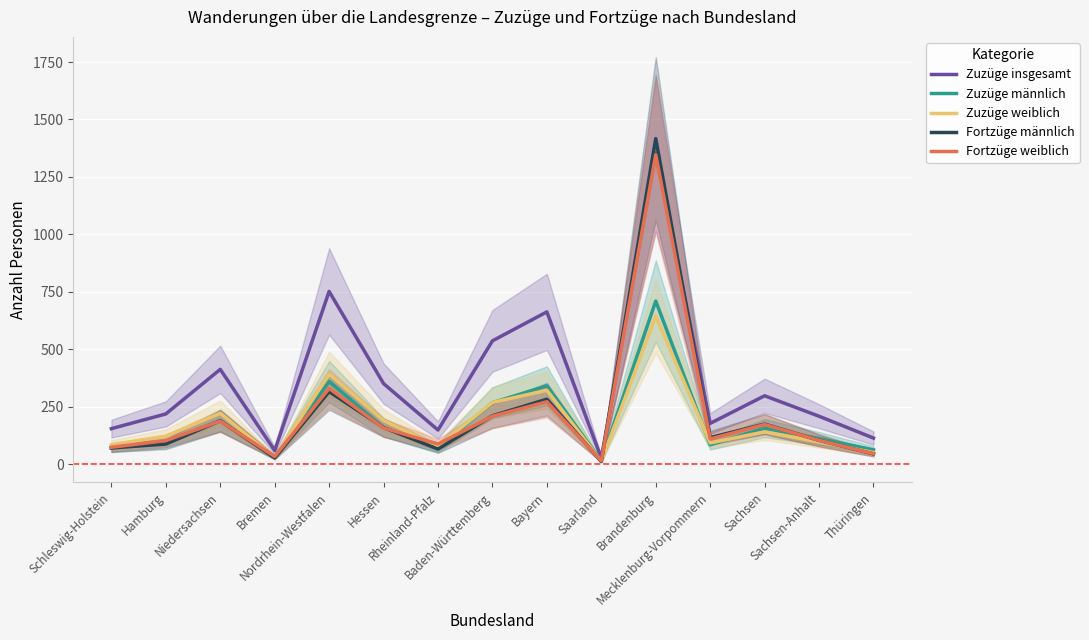

What is the average value of the Zuzüge insgesamt series?

365